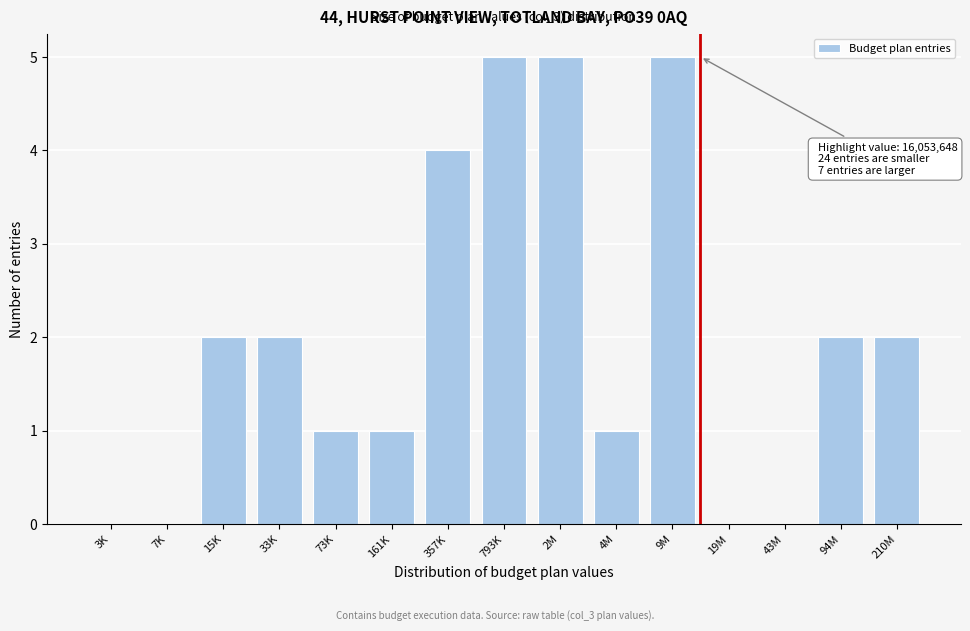

Reading right to left, extract all data points from this chart.

210M=2	94M=2	43M=0	19M=0	9M=5	4M=1	2M=5	793K=5	357K=4	161K=1	73K=1	33K=2	15K=2	7K=0	3K=0